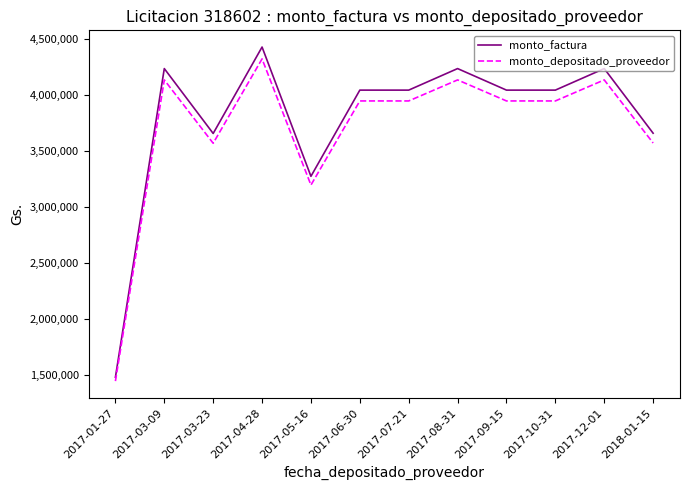

Count the number of data series in this chart.

2